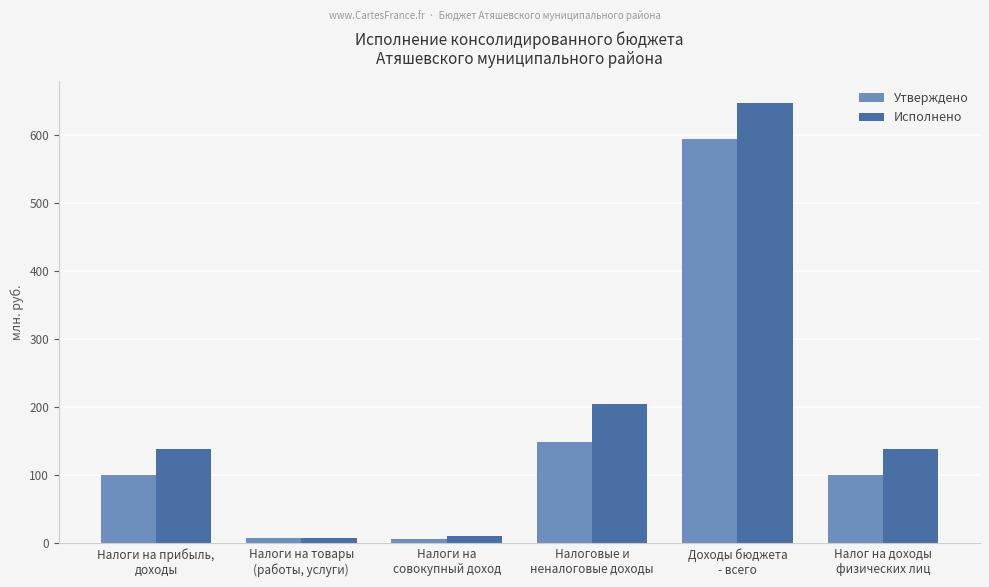

List the series in order of their overall mean, lowest first.

Утверждено, Исполнено